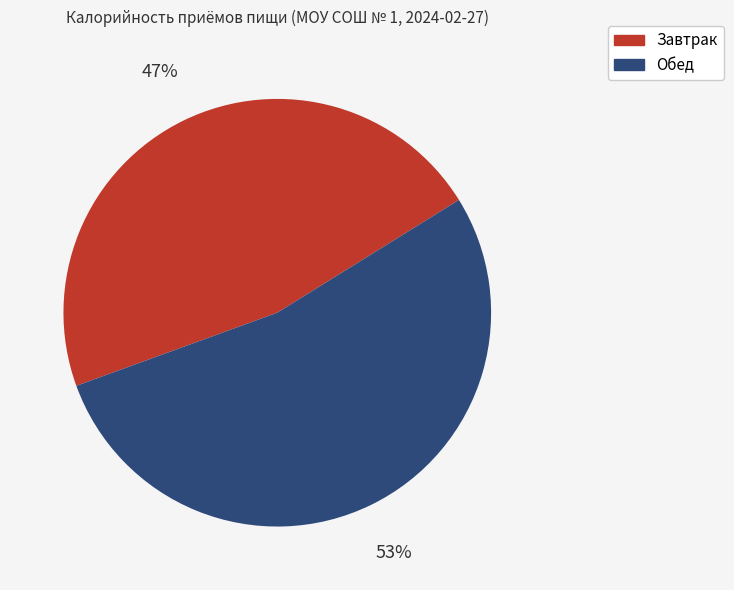

Rank the categories by value from lowest to highest.

Завтрак, Обед